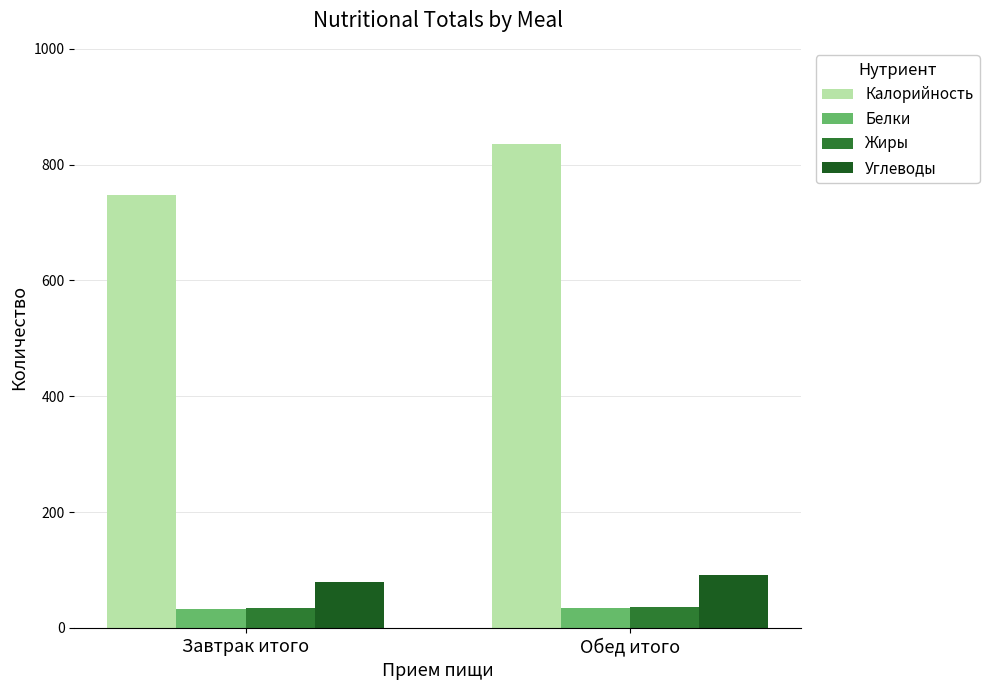

Which series has the largest total across all categories?

Калорийность